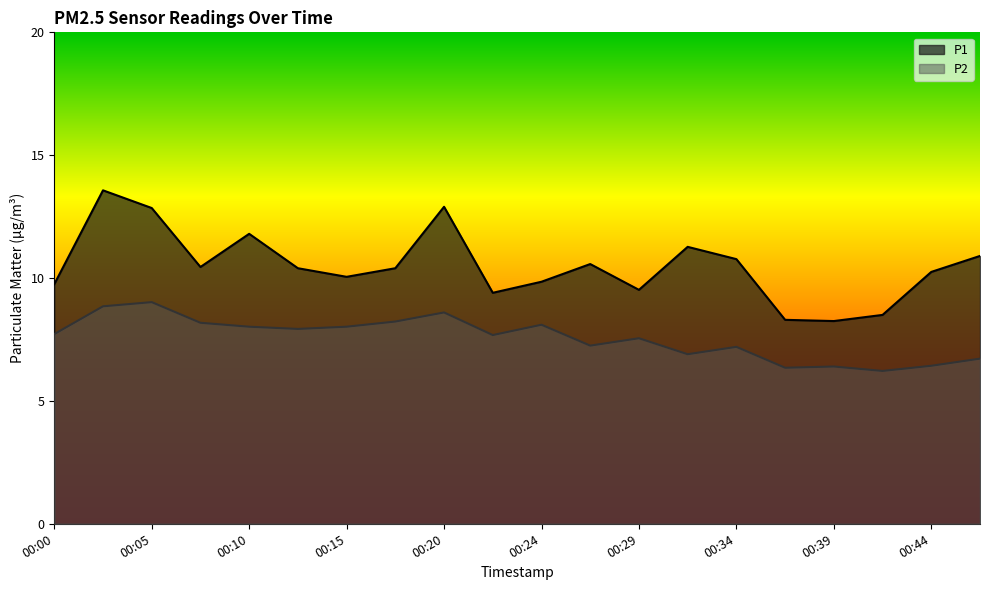

What is the smallest value displayed?

6.2